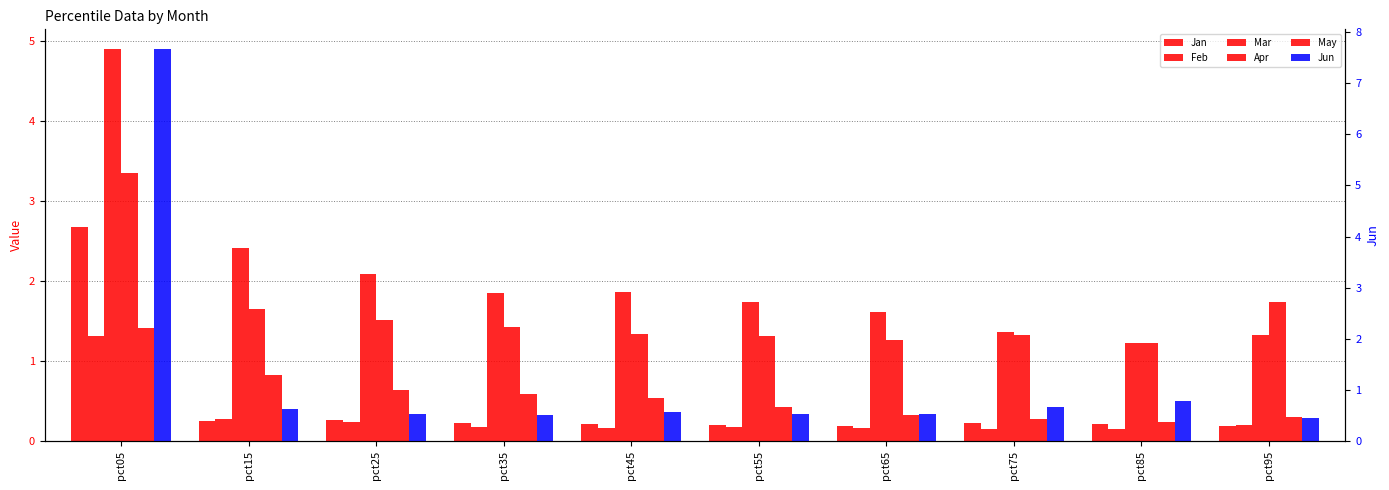

What are all the series names shown in the legend?

Jan, Feb, Mar, Apr, May, Jun